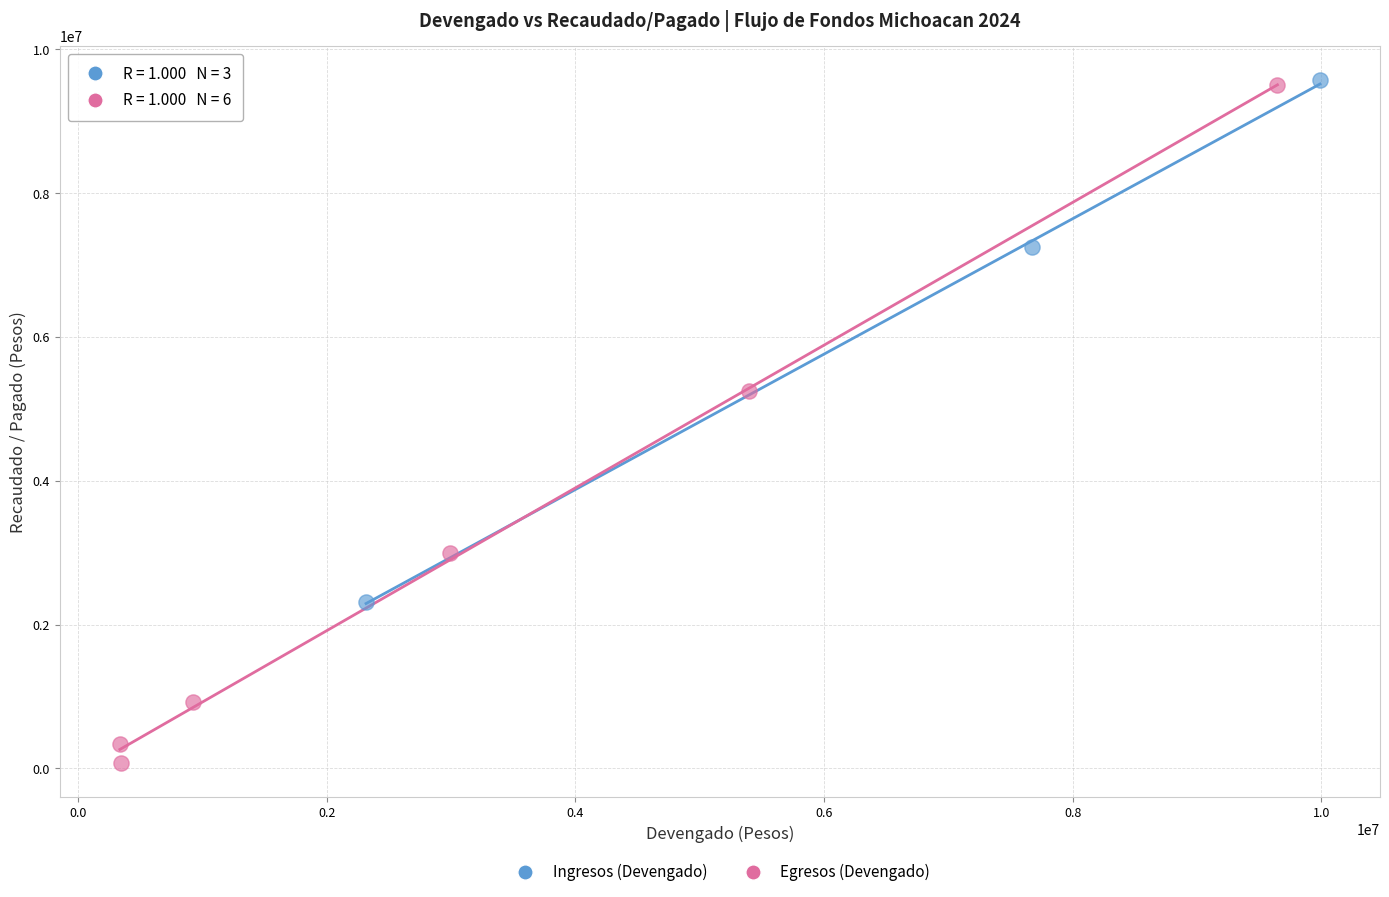

Which series has the largest Y range (max minus min)?

Egresos (Devengado)